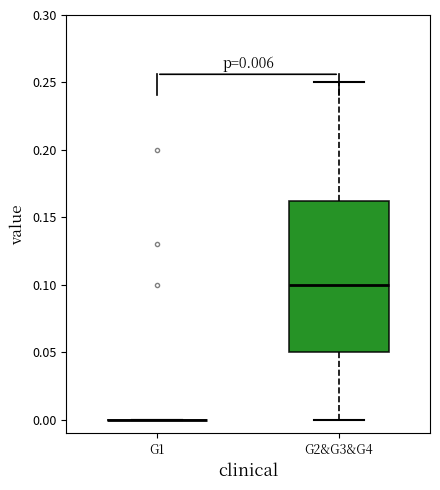

Comparing the boxes themselves (not the whiskers), which one is the tallest?

G2&G3&G4